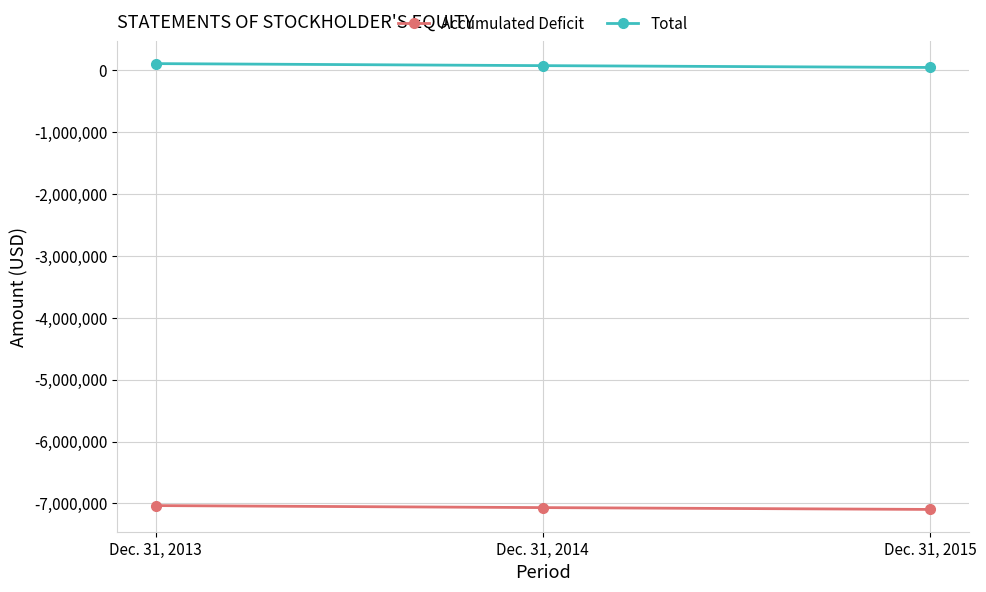

How many distinct data groups are displayed?

2